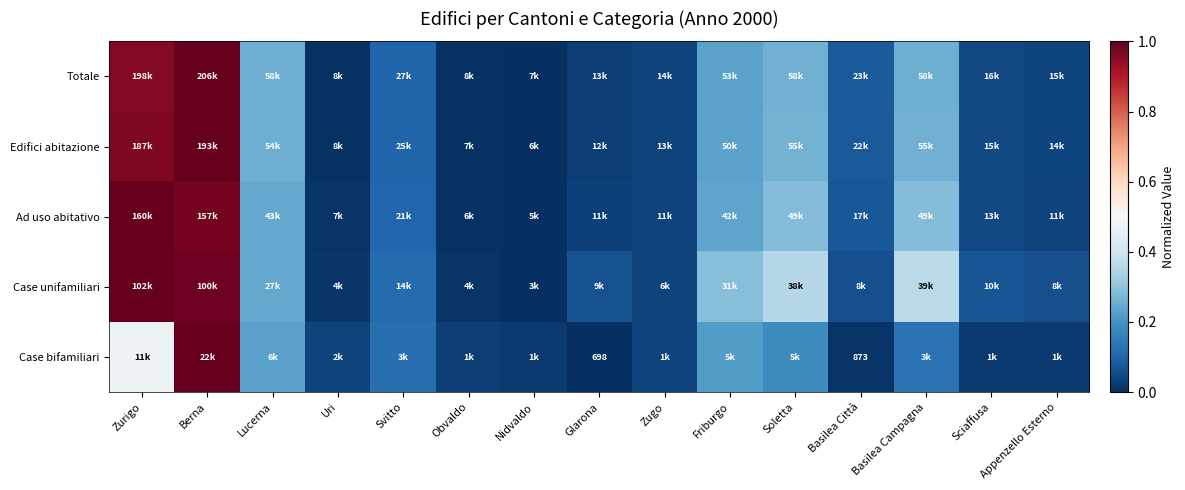

Count the number of data series in this chart.

5